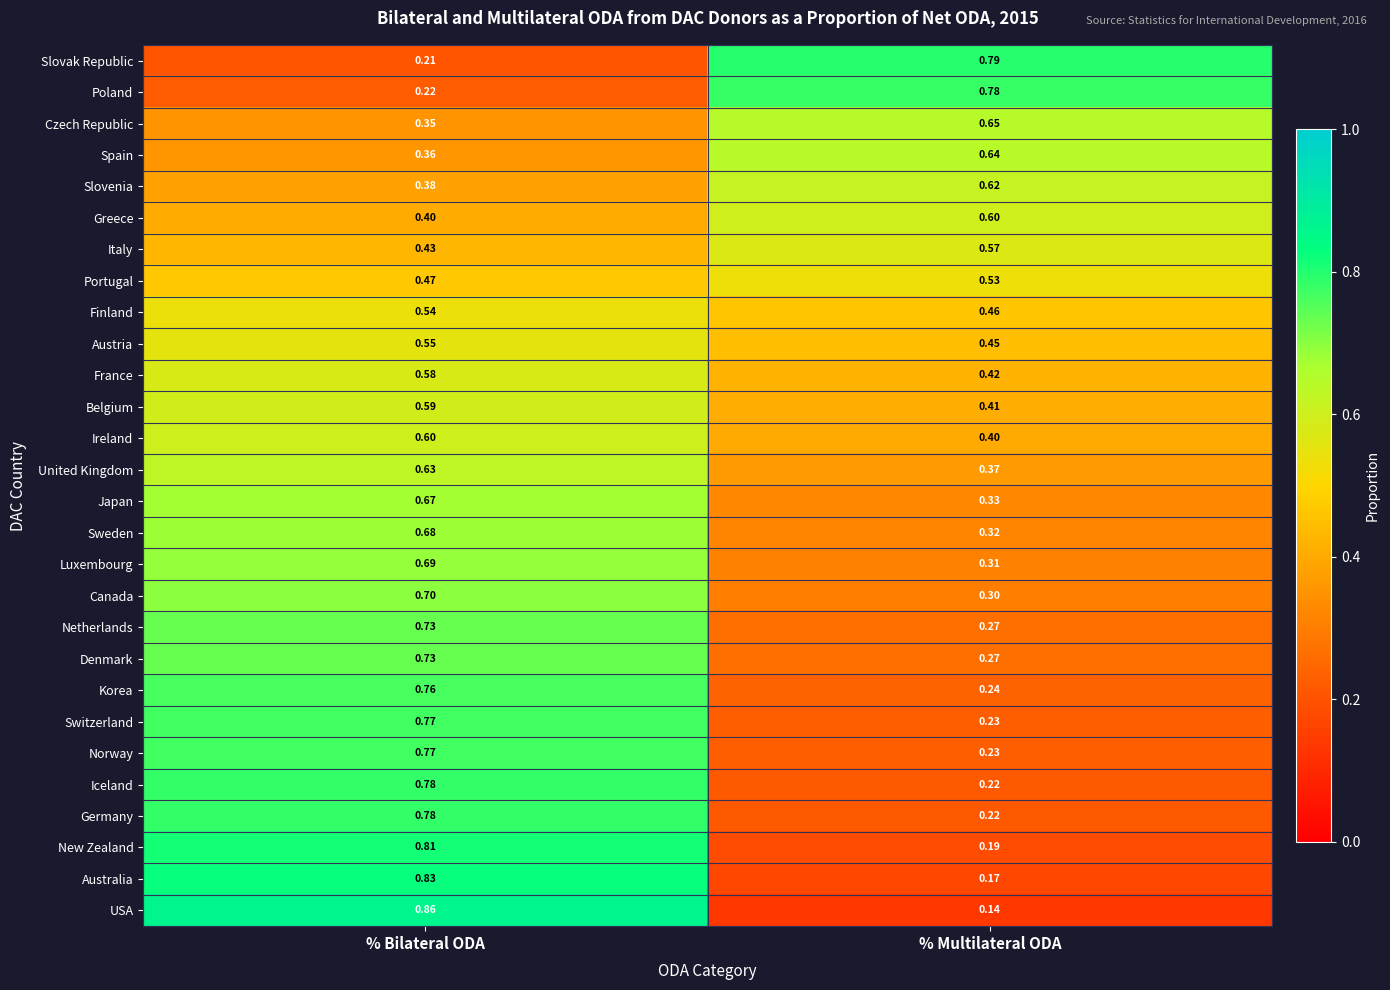

Is the value of USA at % Bilateral ODA greater than the value of Japan at % Multilateral ODA?

Yes